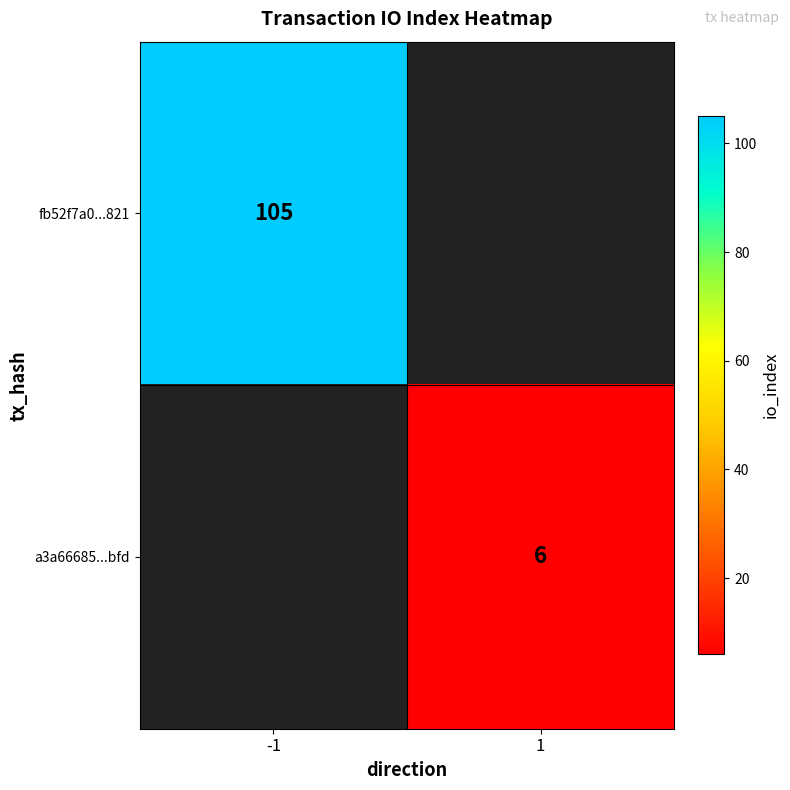

How many series are shown in this chart?

2